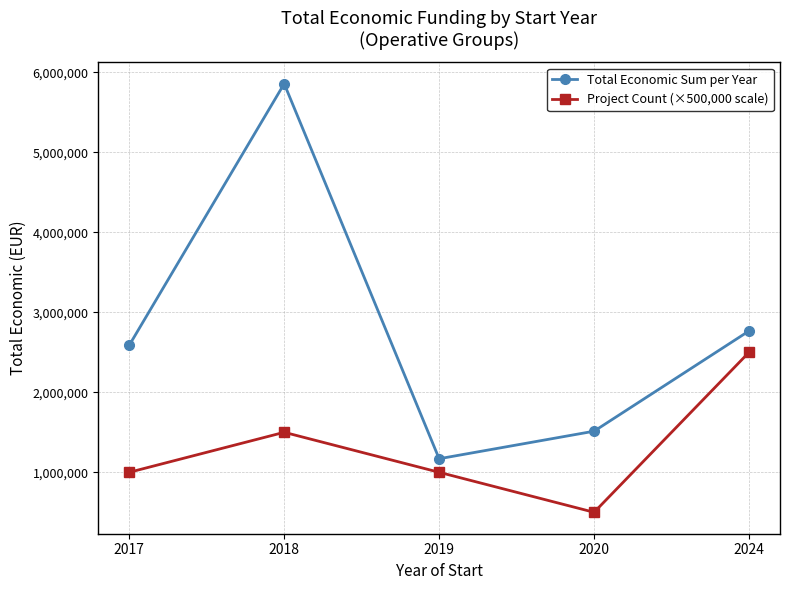

True or false: Project Count (×500,000 scale) and Total Economic Sum per Year intersect in this chart.

False